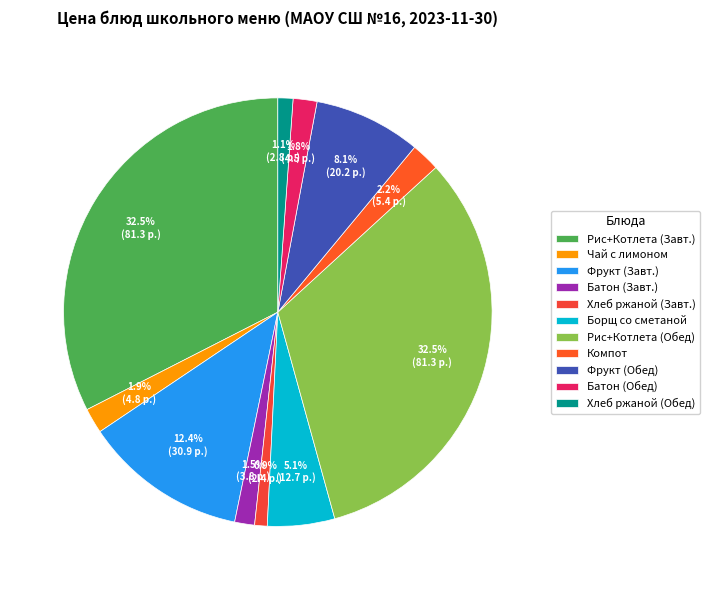

Does Хлеб ржаной (Обед) account for over 50% of the chart?

No